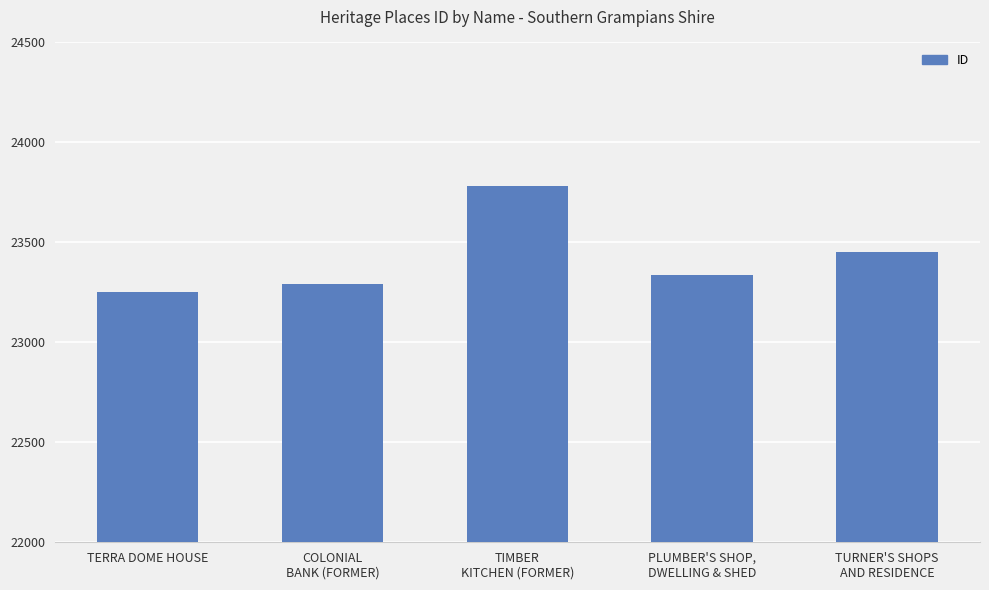

Which category has the highest value across all series?

TIMBER
KITCHEN (FORMER)